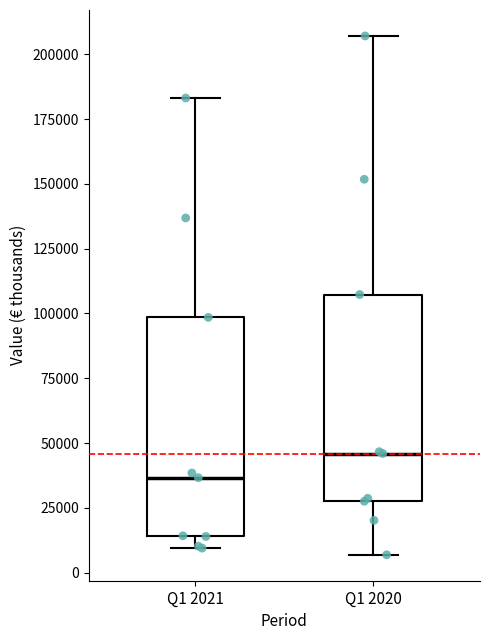

Which box's median line is the lowest?

Q1 2021